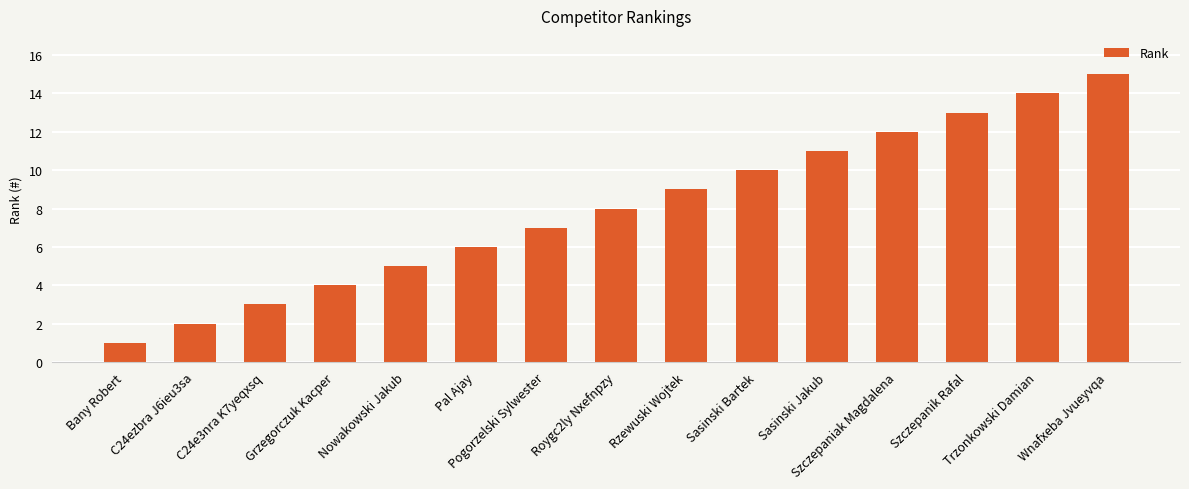

List the labels in order of value, smallest first.

Bany Robert, C24ezbra J6ieu3sa, C24e3nra K7yeqxsq, Grzegorczuk Kacper, Nowakowski Jakub, Pal Ajay, Pogorzelski Sylwester, Roygc2ly Nxefnpzy, Rzewuski Wojtek, Sasinski Bartek, Sasinski Jakub, Szczepaniak Magdalena, Szczepanik Rafal, Trzonkowski Damian, Wnafxeba Jvueyvqa